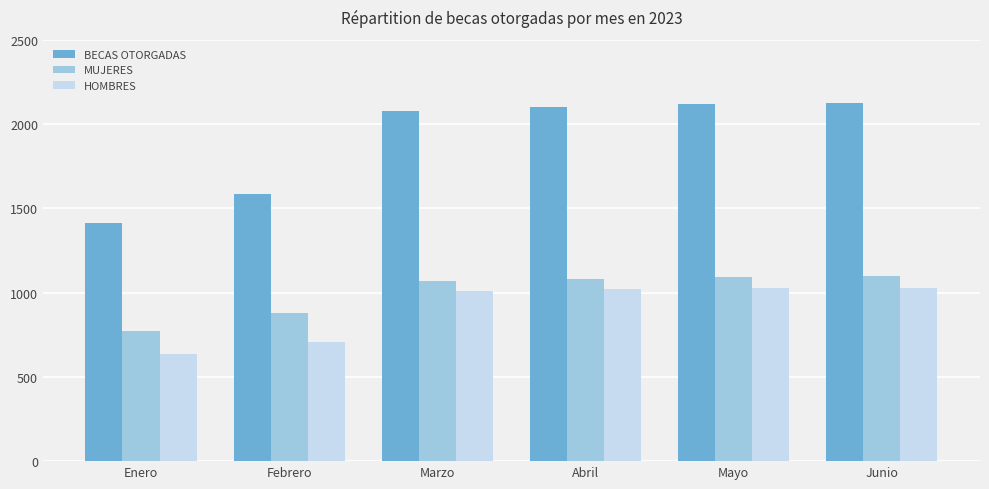

Is it true that HOMBRES equals 1006 at Febrero?

False